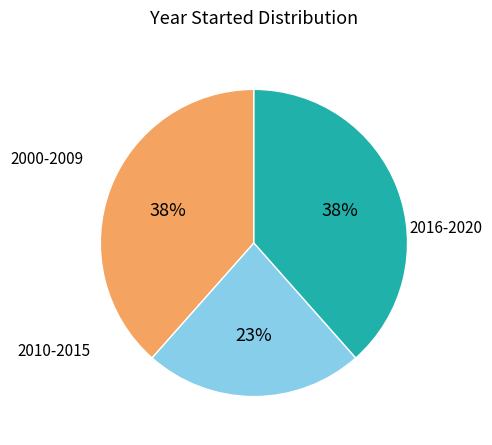

Is there a majority slice in this chart?

No